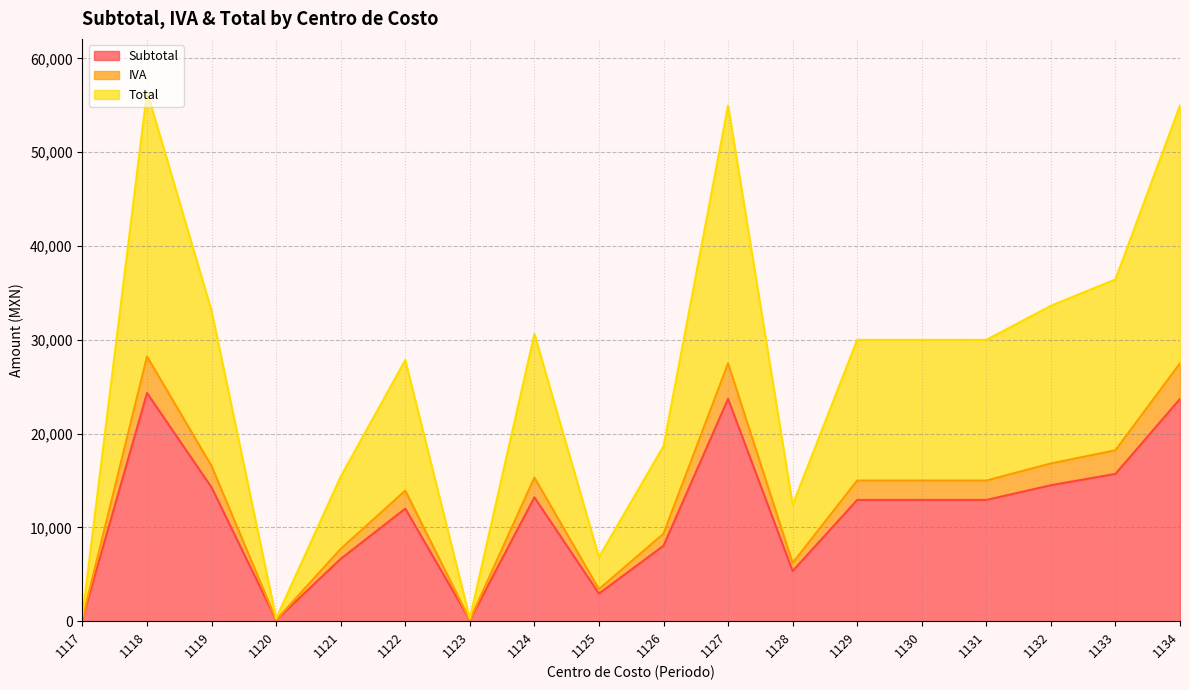

Which series has the largest total across all categories?

Total